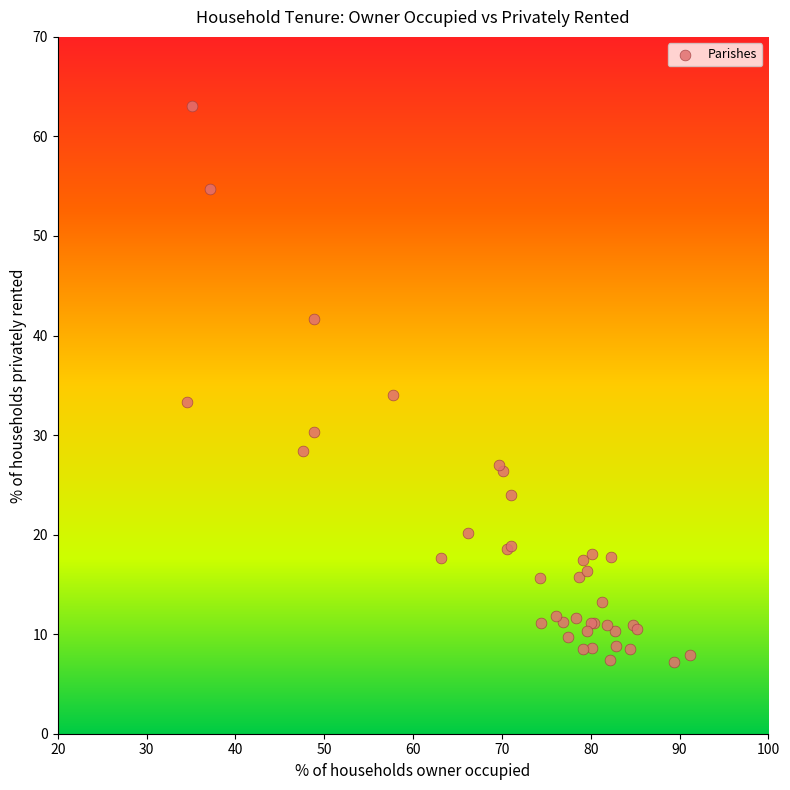

What Y value in the scatter plot is closest to 35?

34.1